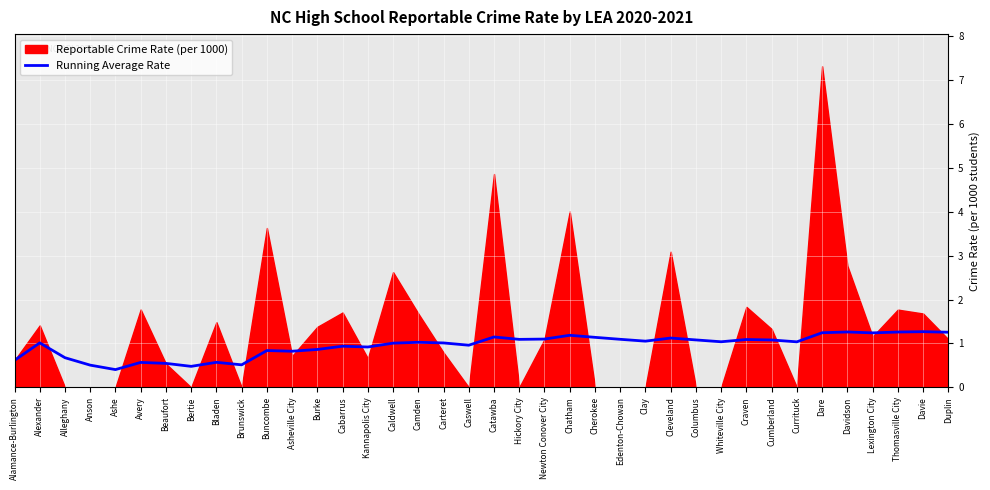

How many lines are shown in the chart?

1